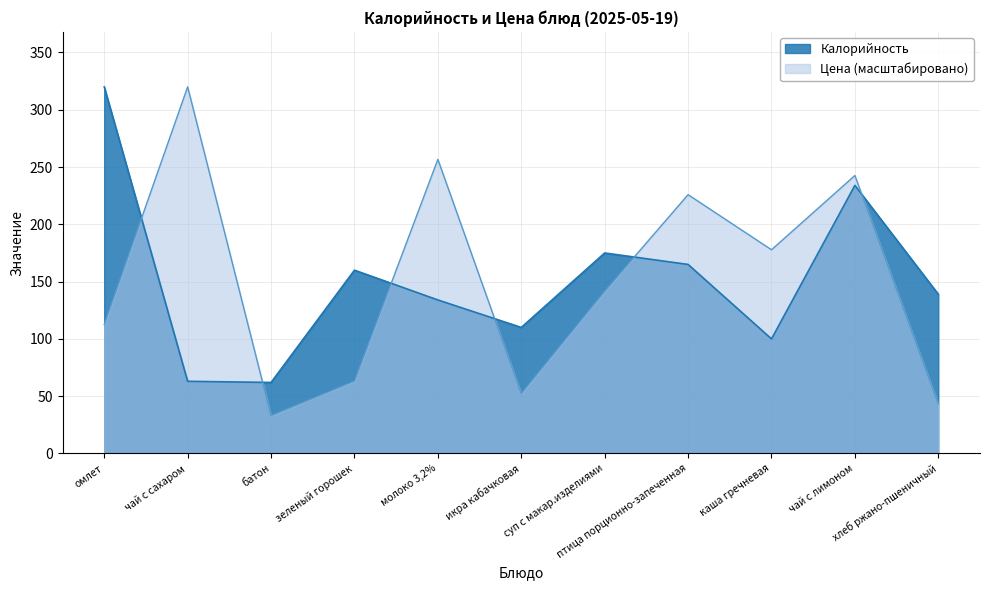

What position from the right is чай с лимоном?

2